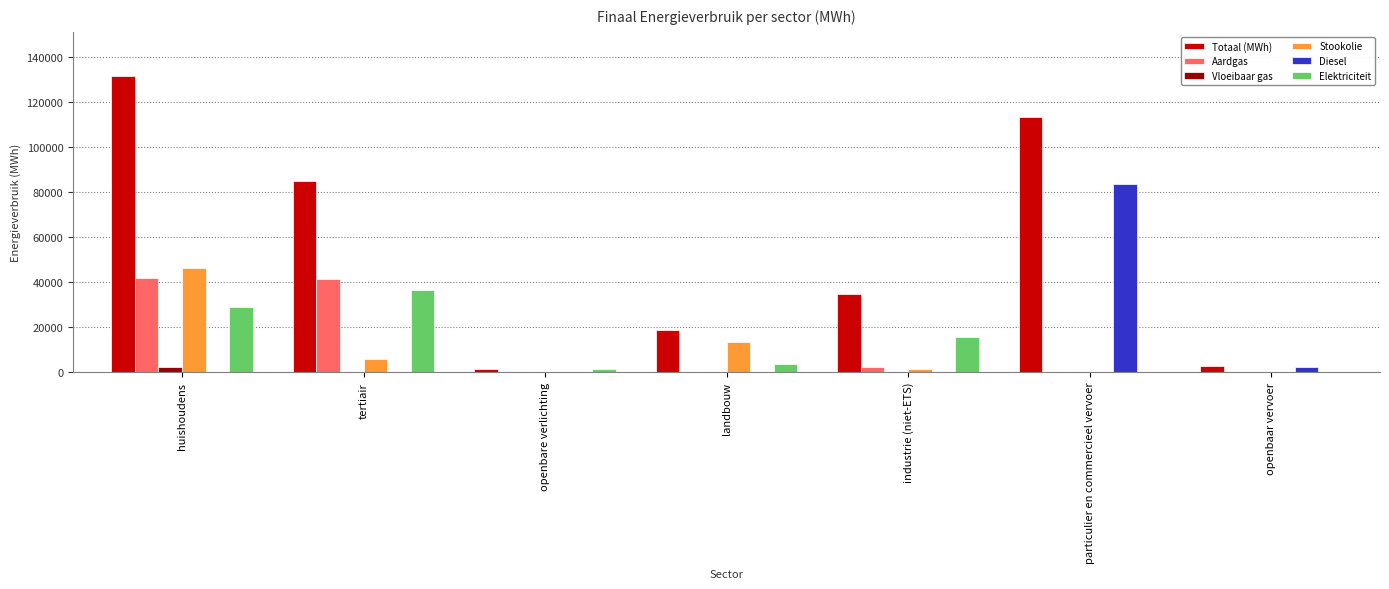

Between huishoudens and industrie (niet-ETS), which series saw the biggest shift?

Totaal (MWh)